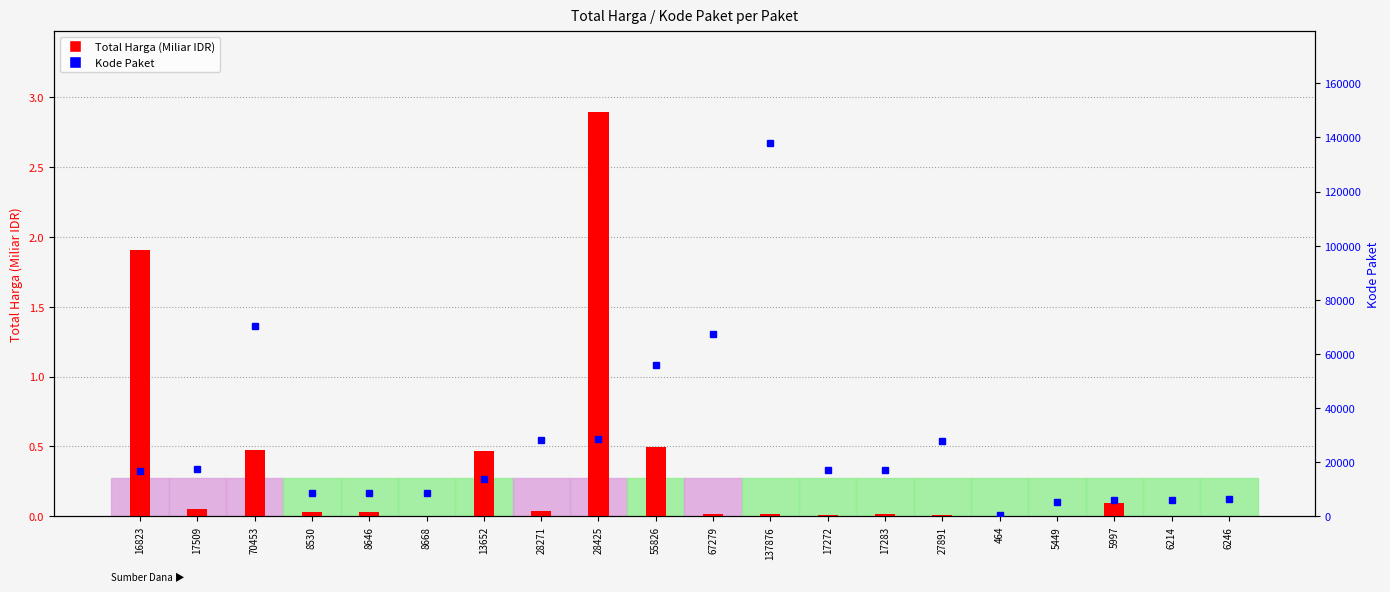

At which category is the sum across all series the highest?

137876